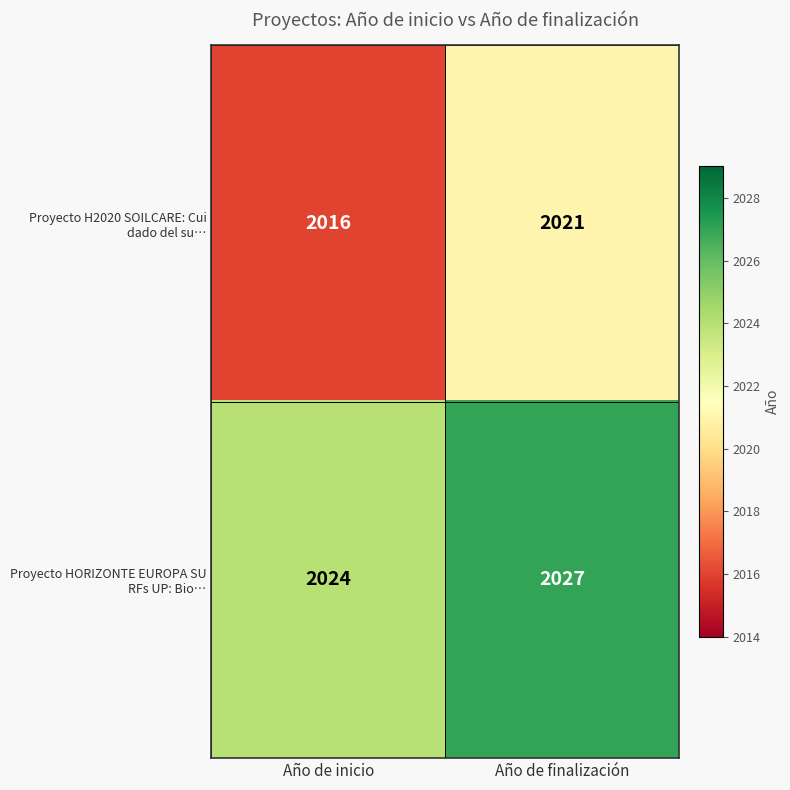

How many distinct data groups are displayed?

2